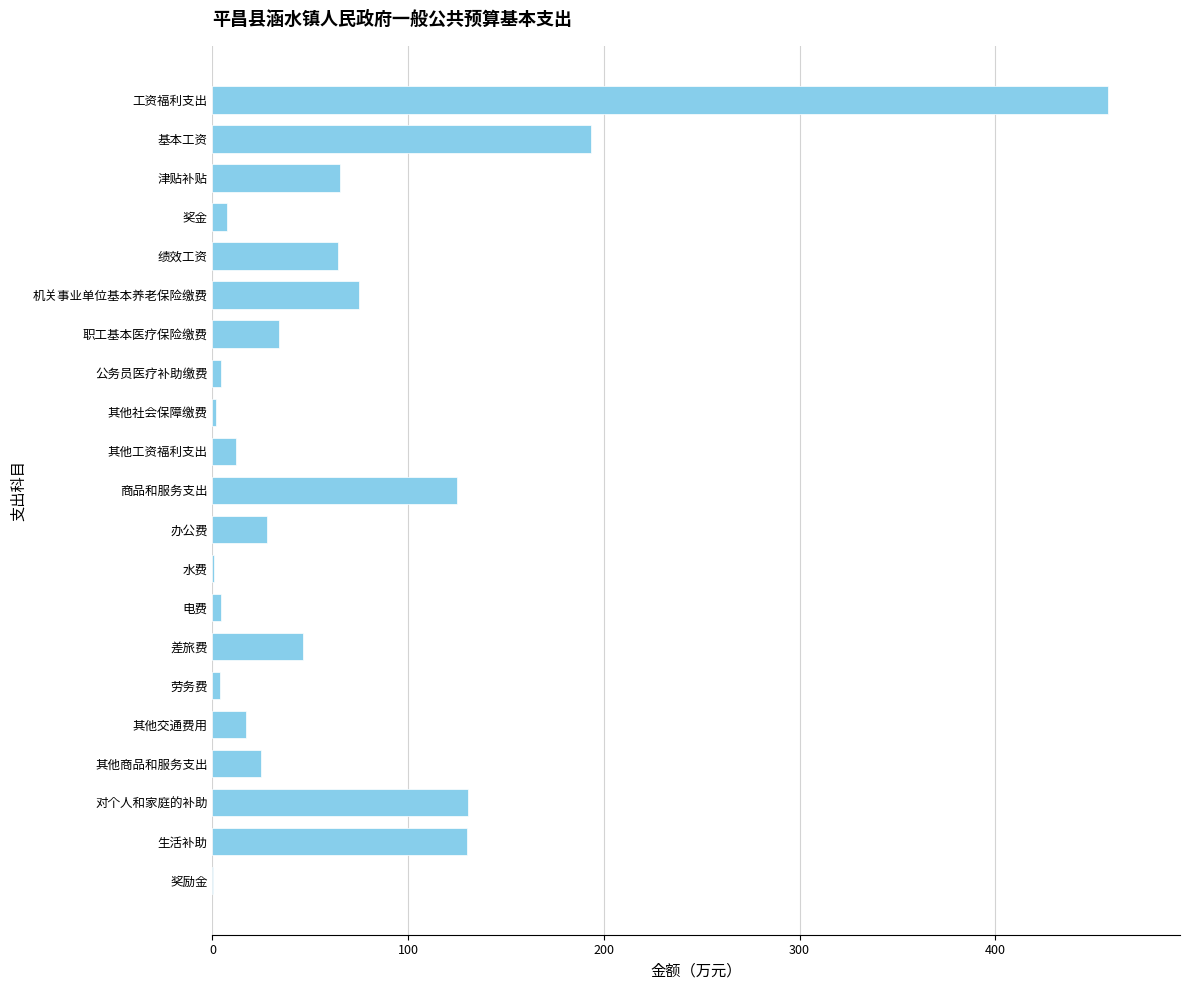

What is the approximate value at 差旅费?

46.1